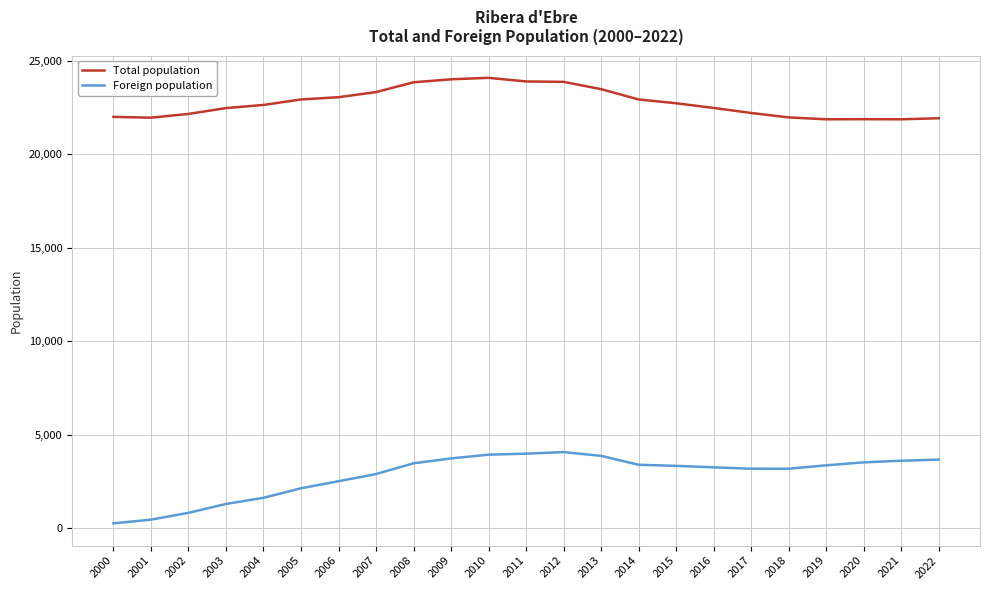

Where is Foreign population nearest to the value 2156?

2005